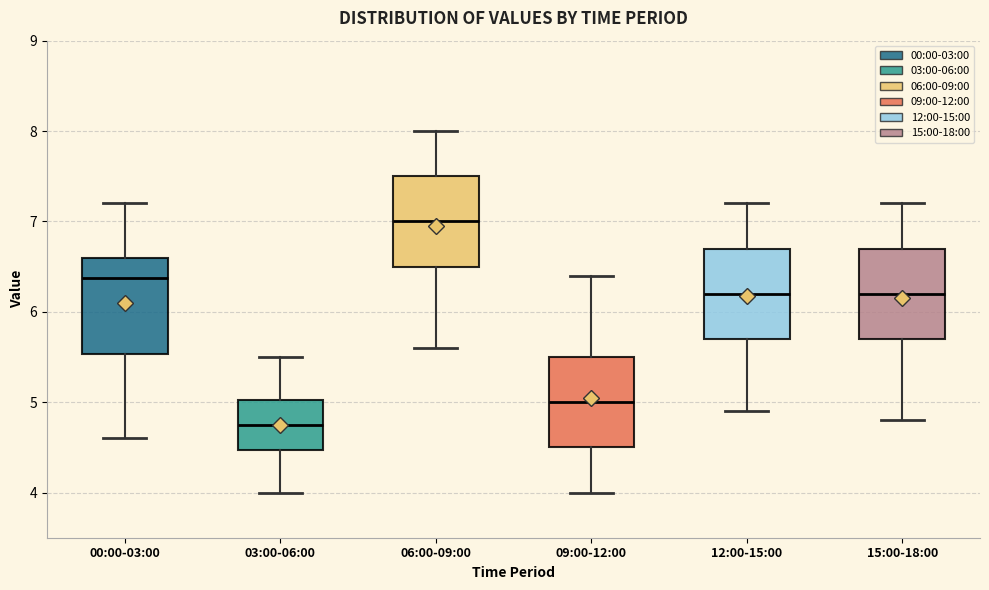

Where does the median line of the box for 12:00-15:00 sit on the y-axis? The values are not printed on the chart, so give them approximately, as read against the axis.

6.2